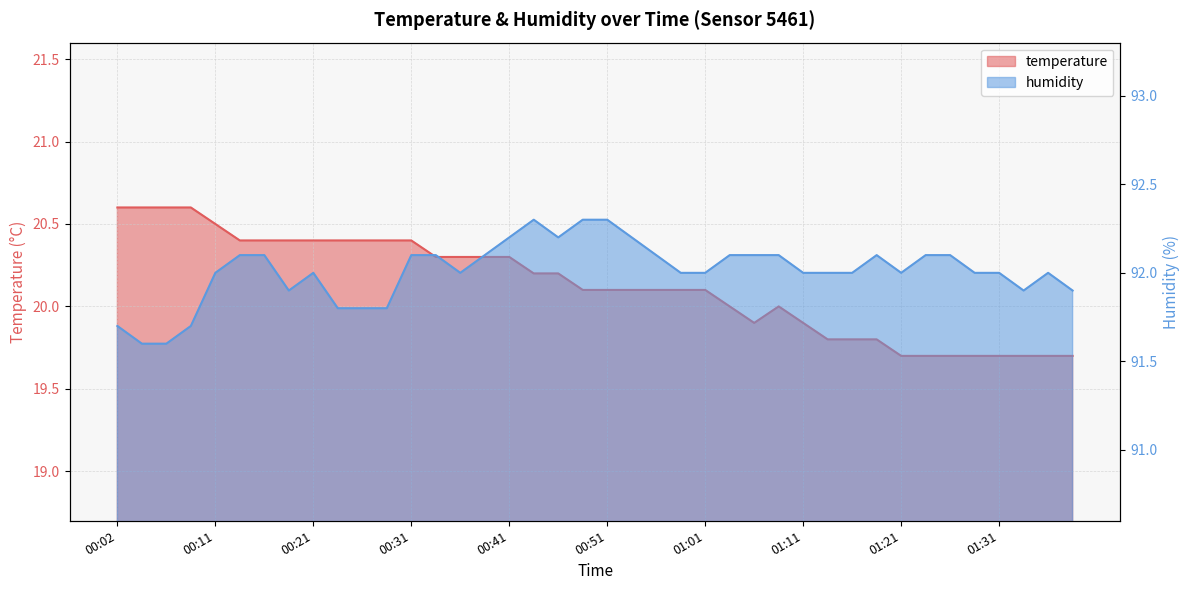

At how many categories does at least one series exceed 30?

40